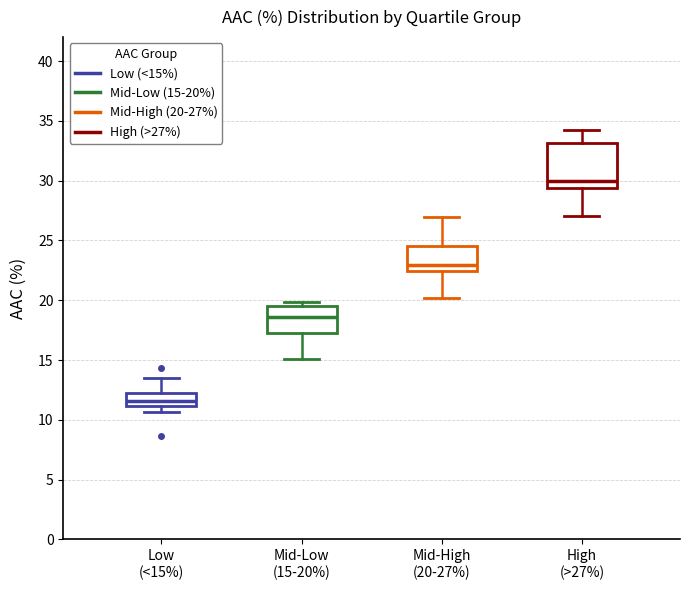

Where is the upper edge of the box for Low (<15%) on the y-axis? The values are not printed on the chart, so give them approximately, as read against the axis.

12.5